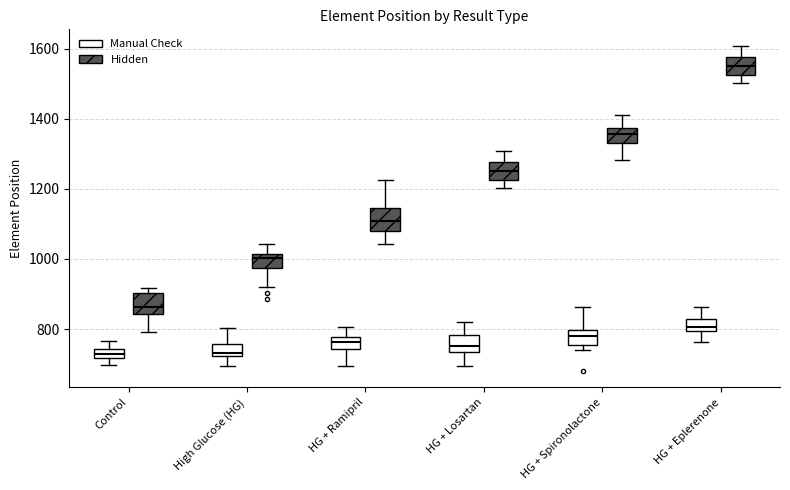

Which box has the highest median line?

HG + Eplerenone (Hidden)